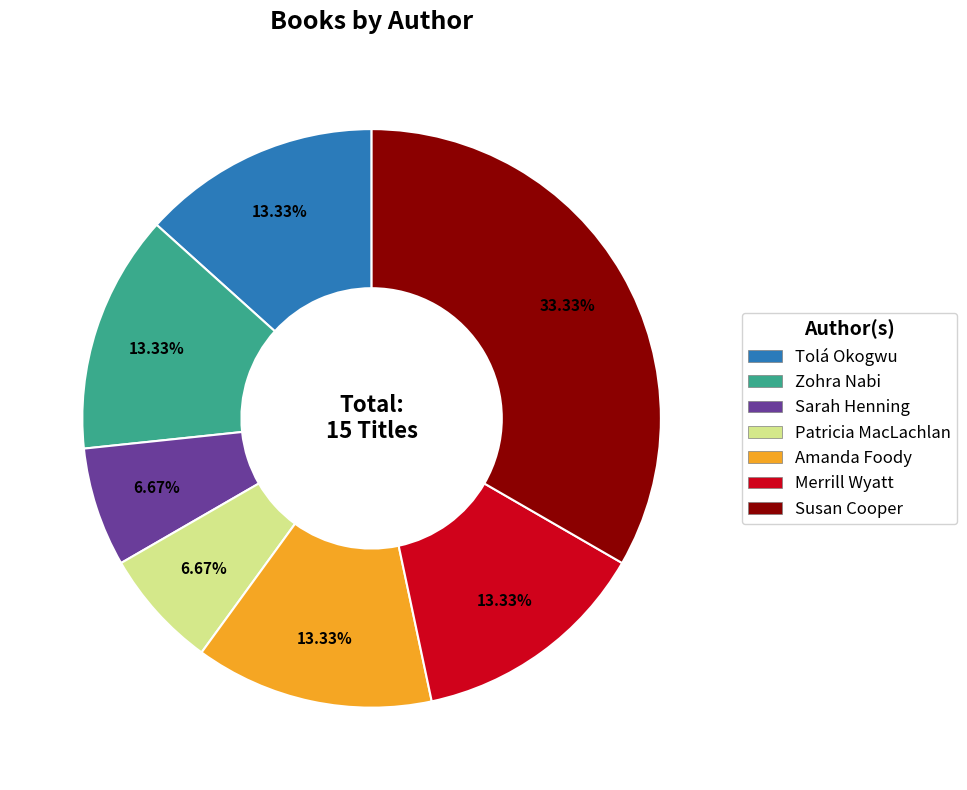

Is there a majority slice in this chart?

No